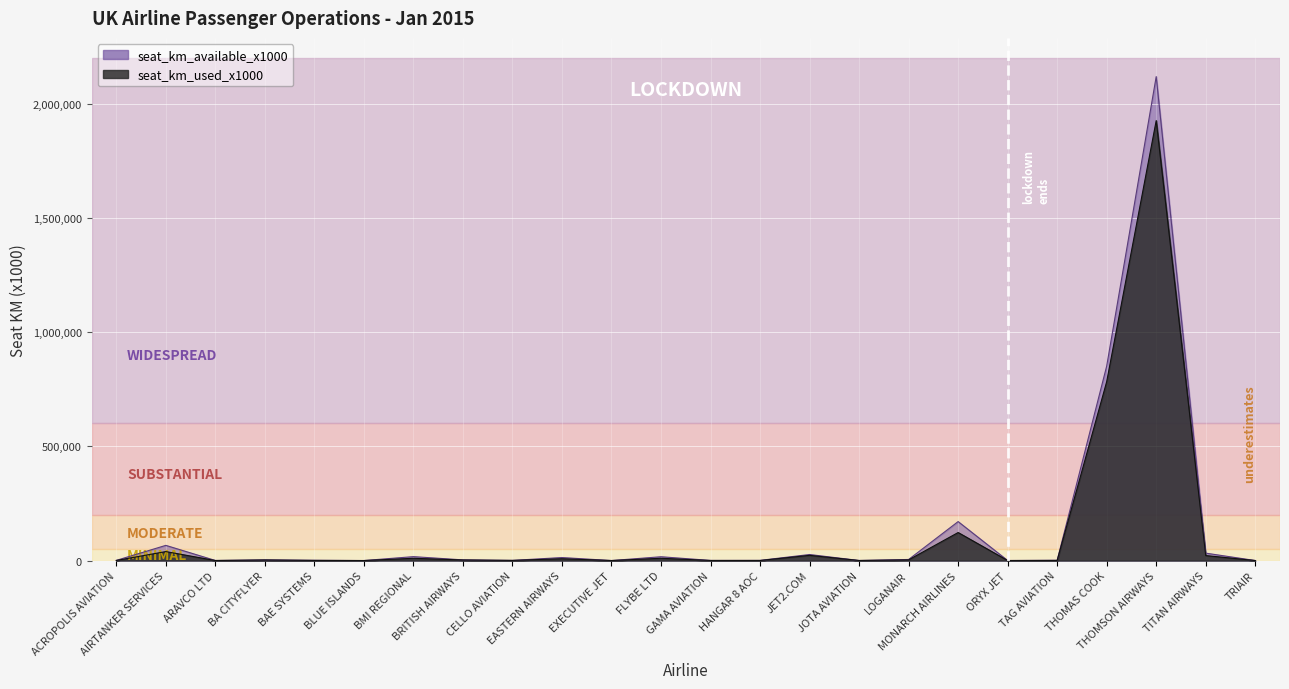

At how many categories does at least one series exceed 786428?

2